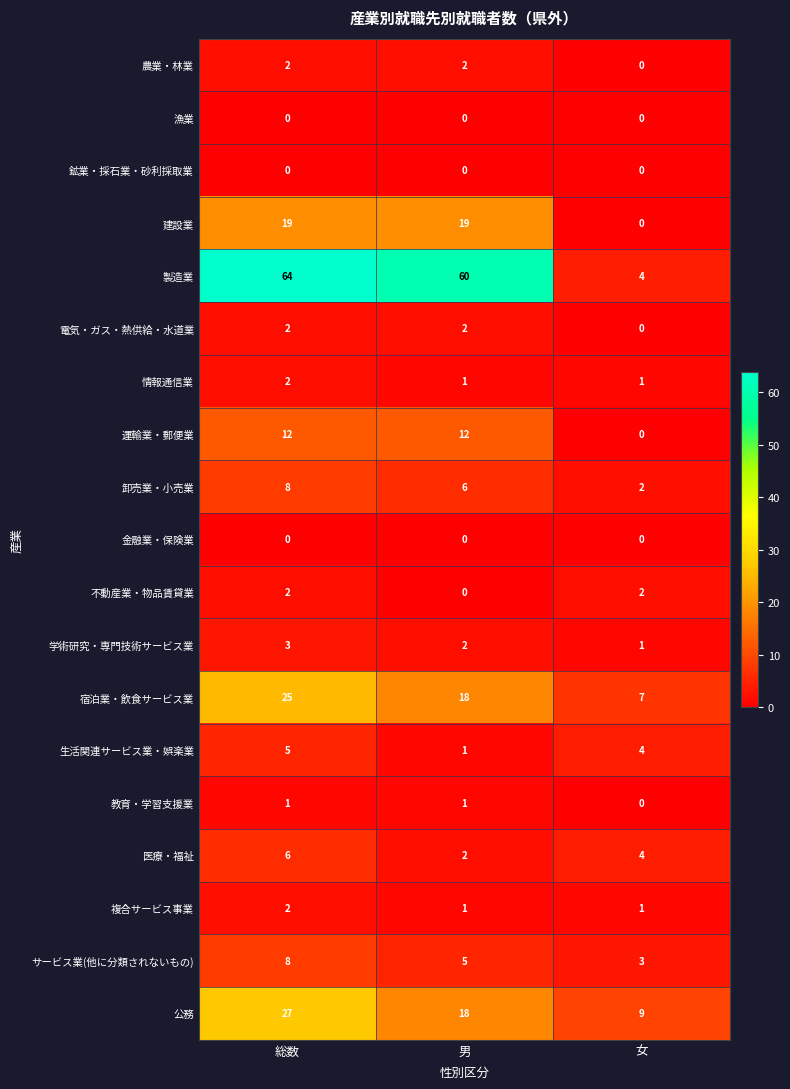

At which label does サービス業(他に分類されないもの) first exceed 5?

総数